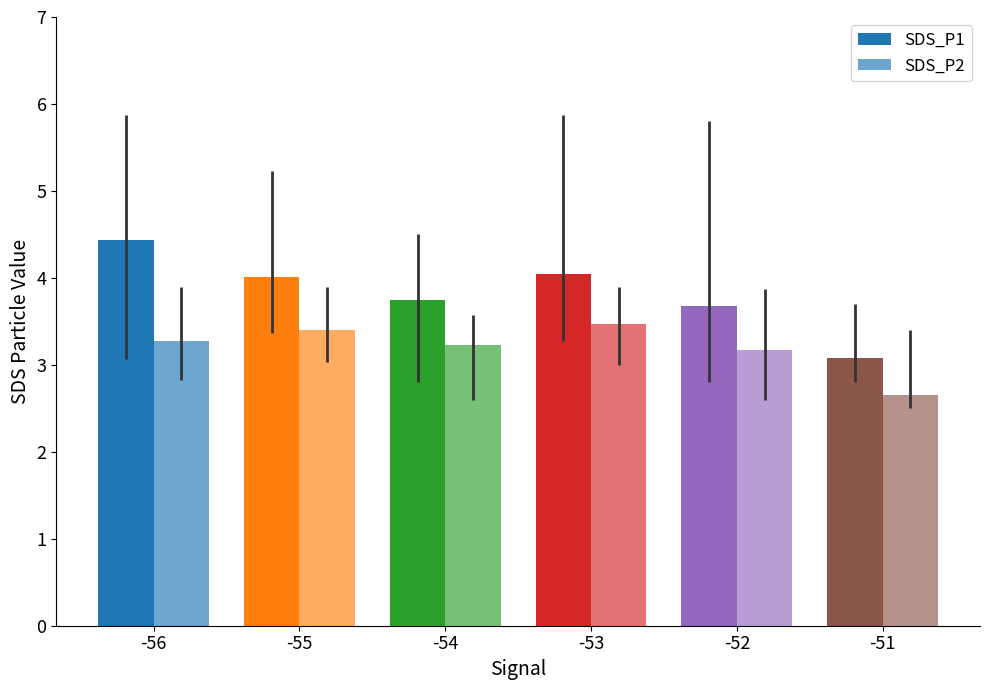

How many values in the SDS_P2 series exceed 3?

5